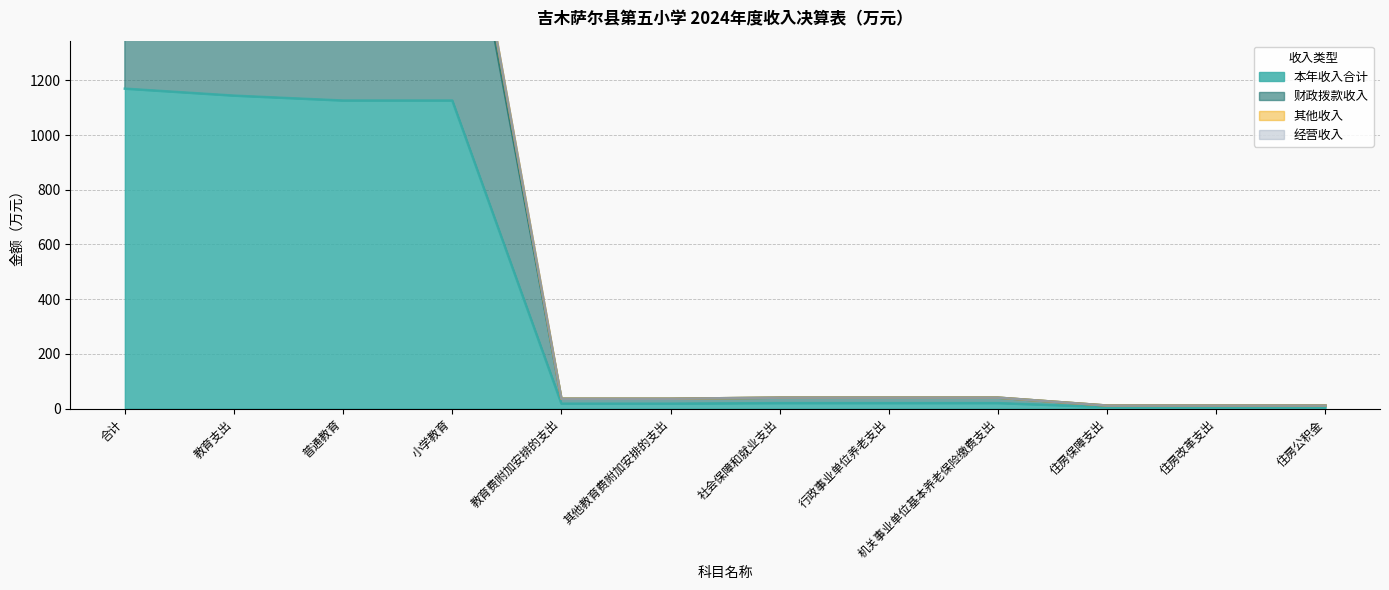

The 财政拨款收入 series shows 16.1 at 行政事业单位养老支出. True or false?

False